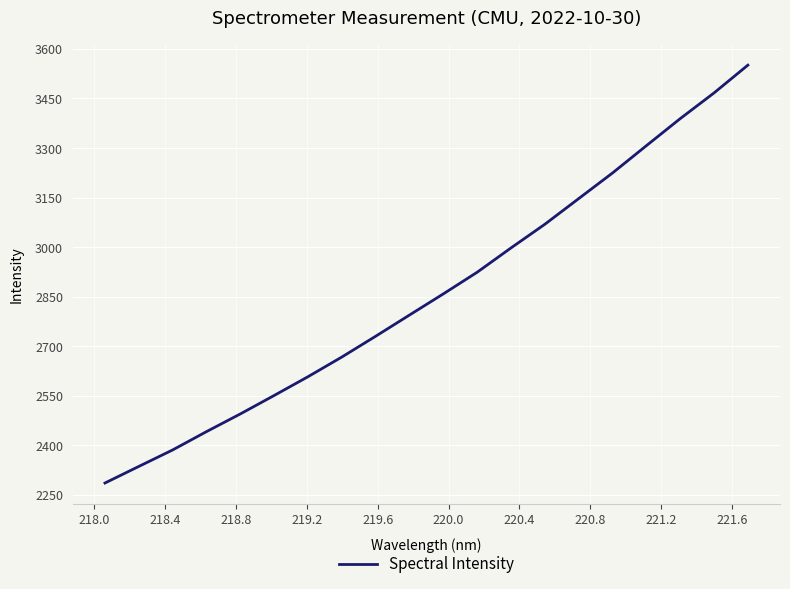

What is the difference between the maximum and minimum values?

1264.9